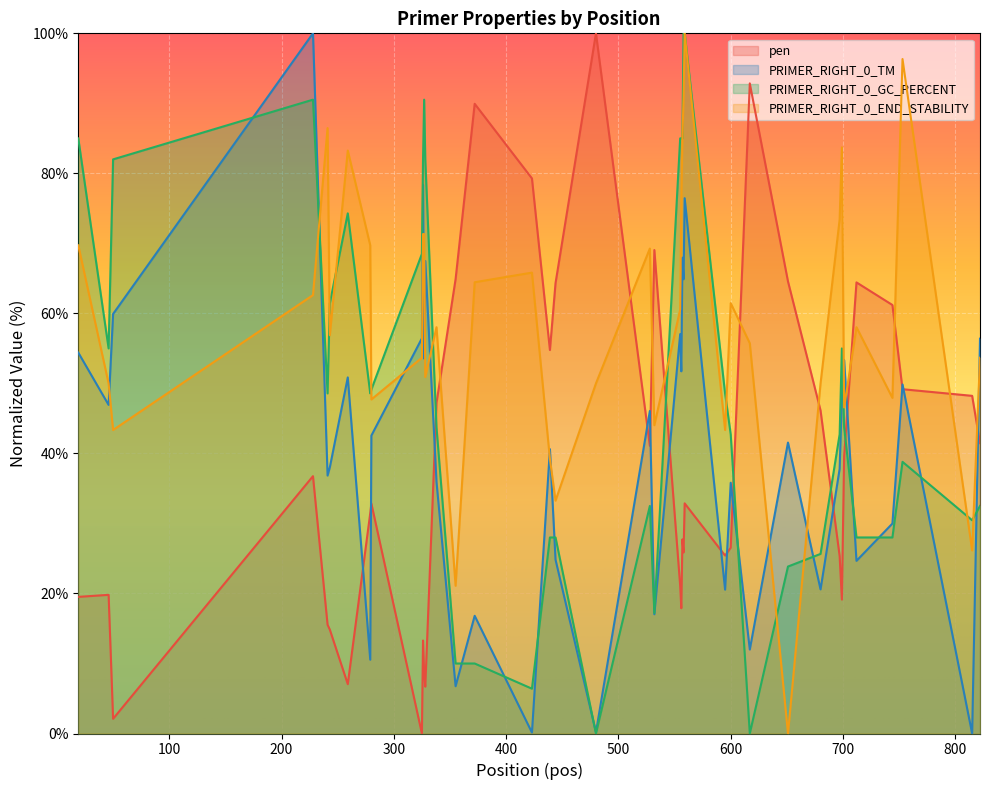

What is the maximum value shown in the chart?

100.0